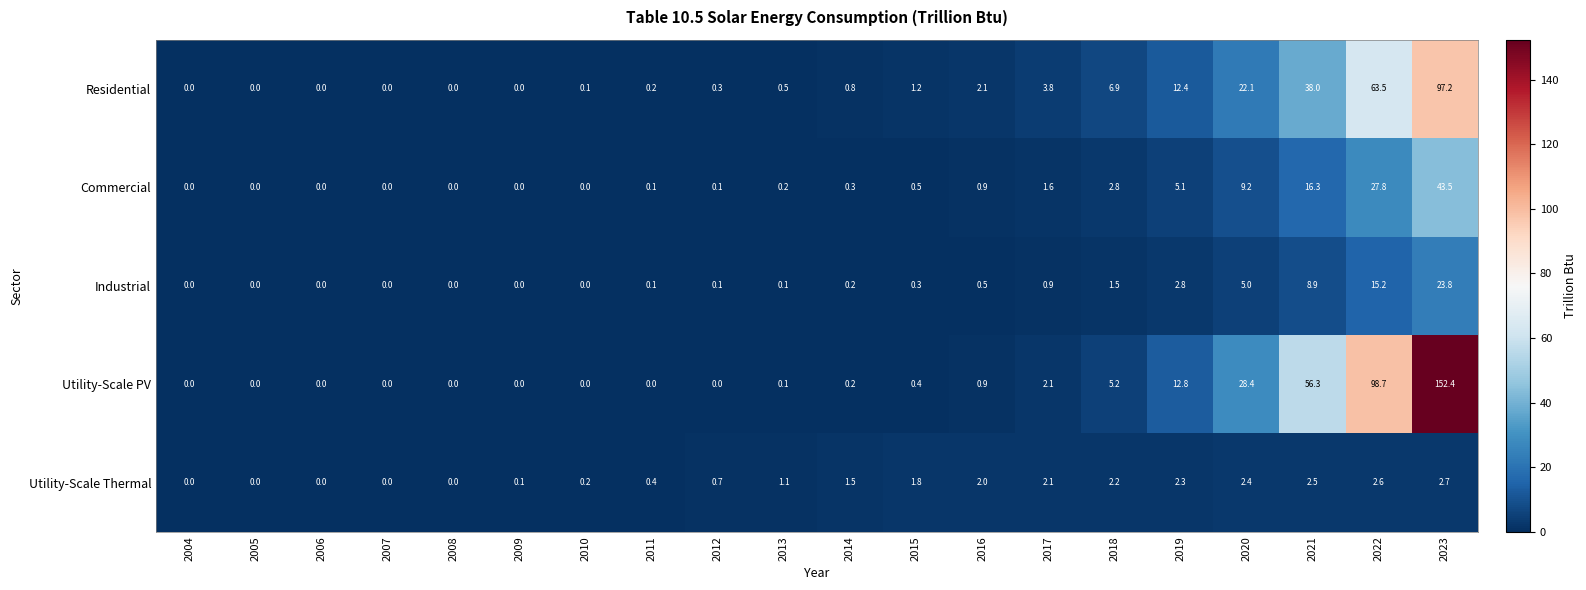

At which label does Utility-Scale Thermal first exceed 1?

2013